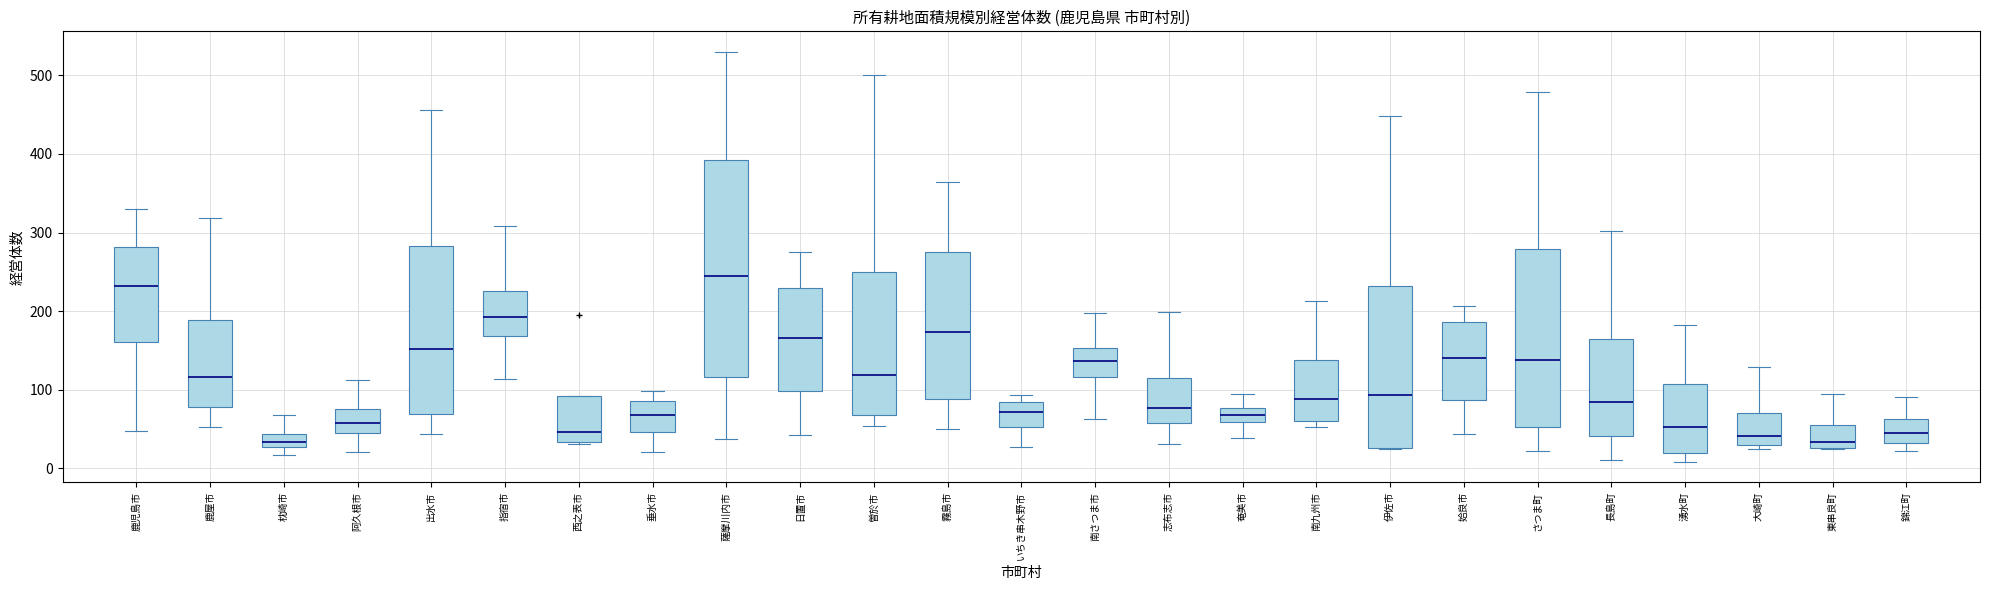

Reading left to right, transcribe this box plot: for each box, give where its median line is, the range the box spans, and where its two whiskers end, as read against the y-axis. The values are not printed on the chart, so give them approximately, as read against the axis.

鹿児島市: median 230, box 160 to 280, whiskers 50 to 330
鹿屋市: median 120, box 80 to 190, whiskers 50 to 320
枕崎市: median 30 (inside the box), box 30 to 40, whiskers 20 to 70
阿久根市: median 60, box 50 to 80, whiskers 20 to 110
出水市: median 150, box 70 to 280, whiskers 40 to 460
指宿市: median 190, box 170 to 230, whiskers 110 to 310
西之表市: median 50, box 30 to 90, whiskers 30 to 90
垂水市: median 70, box 50 to 90, whiskers 20 to 100
薩摩川内市: median 240, box 120 to 390, whiskers 40 to 530
日置市: median 170, box 100 to 230, whiskers 40 to 280
曽於市: median 120, box 70 to 250, whiskers 50 to 500
霧島市: median 170, box 90 to 270, whiskers 50 to 360
いちき串木野市: median 70, box 50 to 80, whiskers 30 to 90
南さつま市: median 140, box 120 to 150, whiskers 60 to 200
志布志市: median 80, box 60 to 120, whiskers 30 to 200
奄美市: median 70, box 60 to 80, whiskers 40 to 100
南九州市: median 90, box 60 to 140, whiskers 50 to 210
伊佐市: median 90, box 30 to 230, whiskers 20 to 450
姶良市: median 140, box 90 to 190, whiskers 40 to 210
さつま町: median 140, box 50 to 280, whiskers 20 to 480
長島町: median 80, box 40 to 160, whiskers 10 to 300
湧水町: median 50, box 20 to 110, whiskers 10 to 180
大崎町: median 40, box 30 to 70, whiskers 20 to 130
東串良町: median 30 (just above the box's lower edge), box 30 to 50, whiskers 30 to 100
錦江町: median 40, box 30 to 60, whiskers 20 to 90